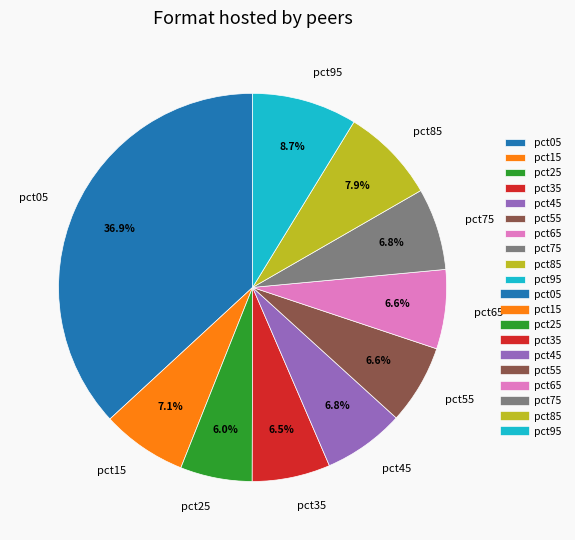

Count the number of slices in the pie.

10